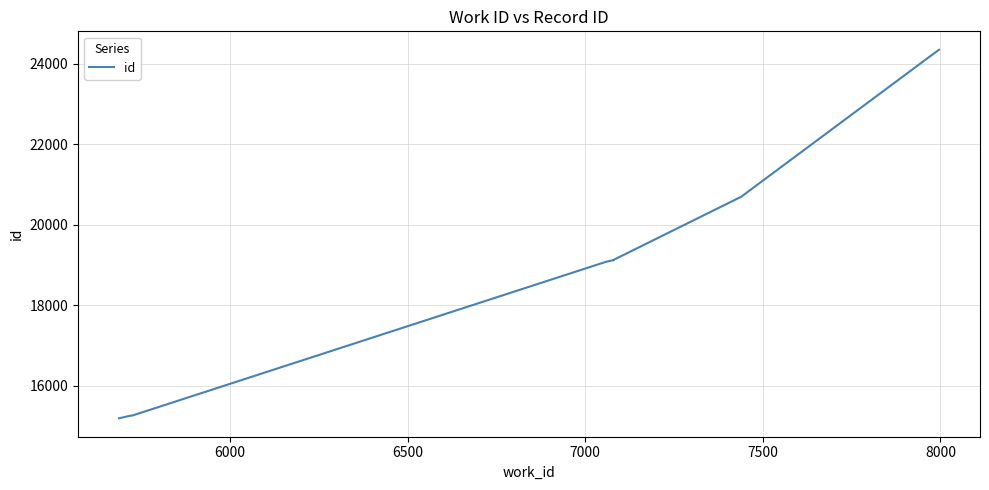

What is the difference between the second highest and second lowest values?

8932